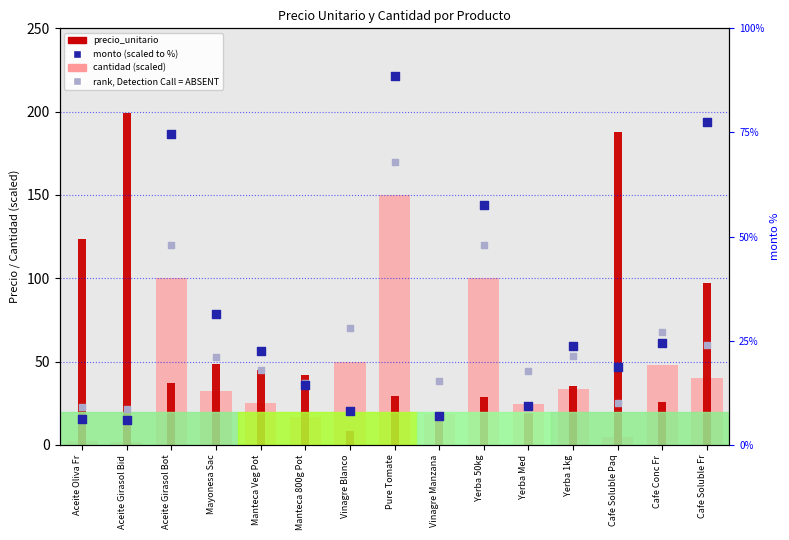

At which category is the sum across all series the highest?

Pure Tomate